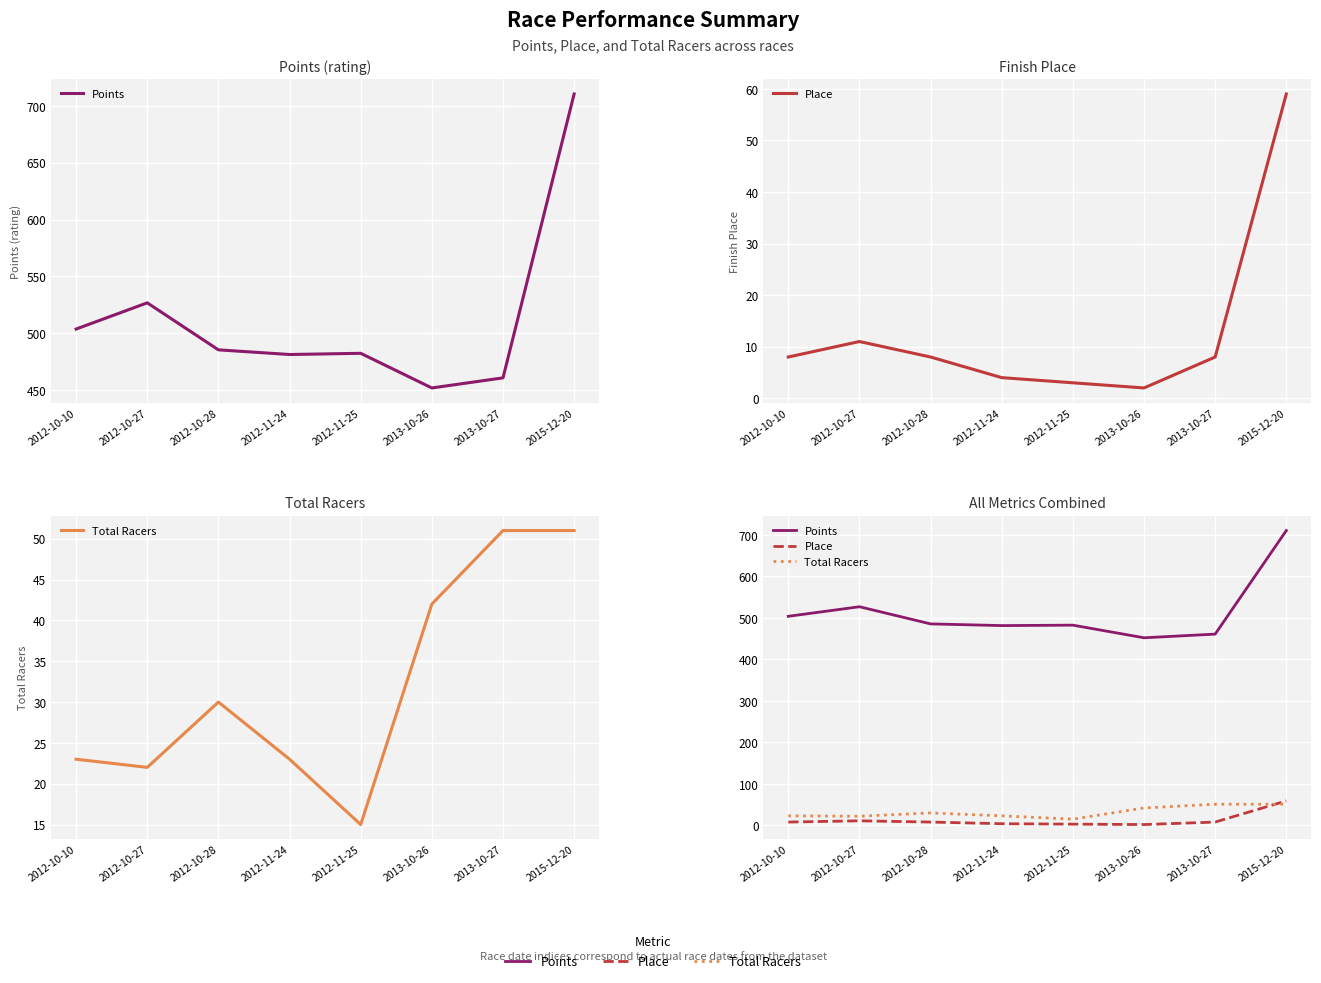

Reading left to right, transcribe all the data shown in this chart.

Points: 2012-10-10=503.8	2012-10-27=526.9	2012-10-28=485.5	2012-11-24=481.4	2012-11-25=482.5	2013-10-26=452.0	2013-10-27=460.9	2015-12-20=710.5
Place: 2012-10-10=8.0	2012-10-27=11.0	2012-10-28=8.0	2012-11-24=4.0	2012-11-25=3.0	2013-10-26=2.0	2013-10-27=8.0	2015-12-20=59.0
Total Racers: 2012-10-10=23.0	2012-10-27=22.0	2012-10-28=30.0	2012-11-24=23.0	2012-11-25=15.0	2013-10-26=42.0	2013-10-27=51.0	2015-12-20=51.0